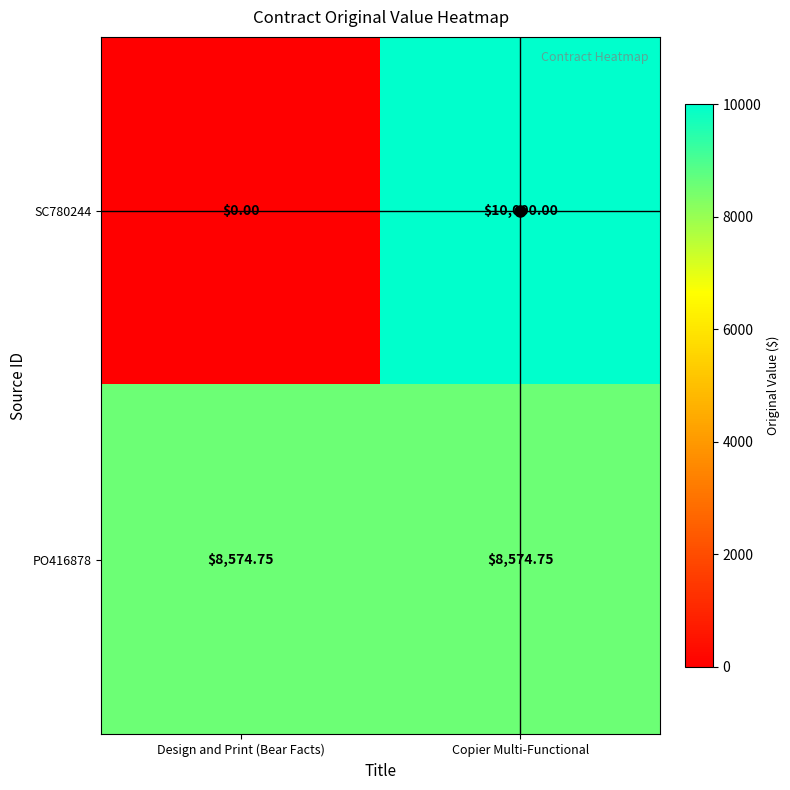

At how many categories does at least one series exceed 8394?

2